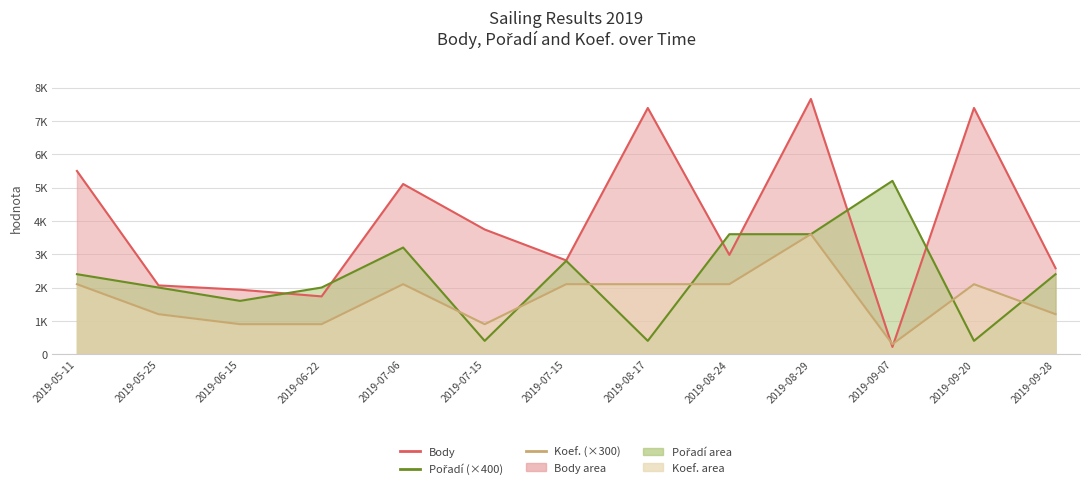

Where does the Pořadí series first go above 2400?

2019-07-06